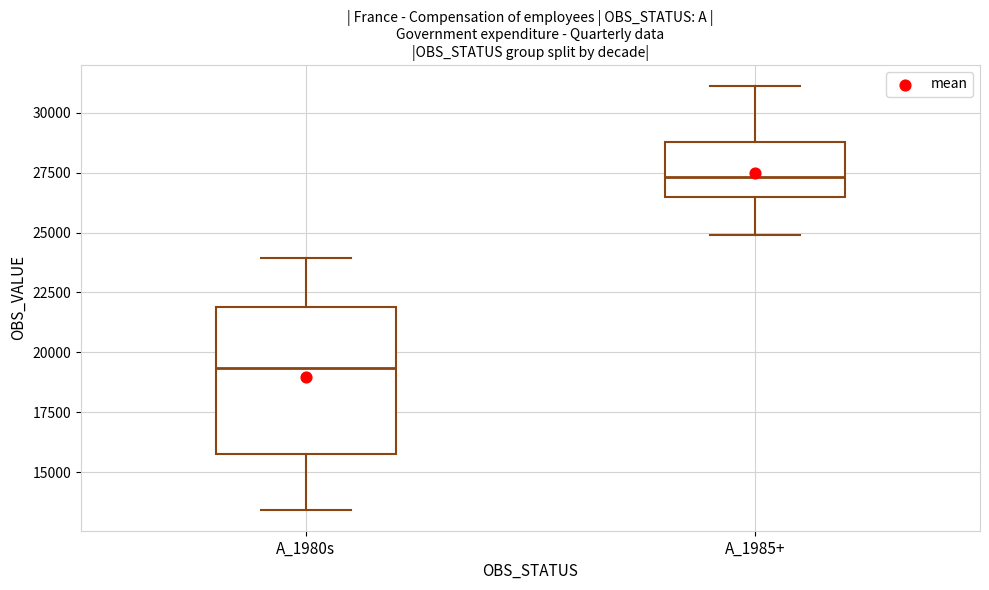

Reading left to right, transcribe this box plot: for each box, give where its median line is, the range the box spans, and where its two whiskers end, as read against the y-axis. The values are not printed on the chart, so give them approximately, as read against the axis.

A_1980s: median 19500, box 15500 to 22000, whiskers 13500 to 24000
A_1985+: median 27500, box 26500 to 29000, whiskers 25000 to 31000